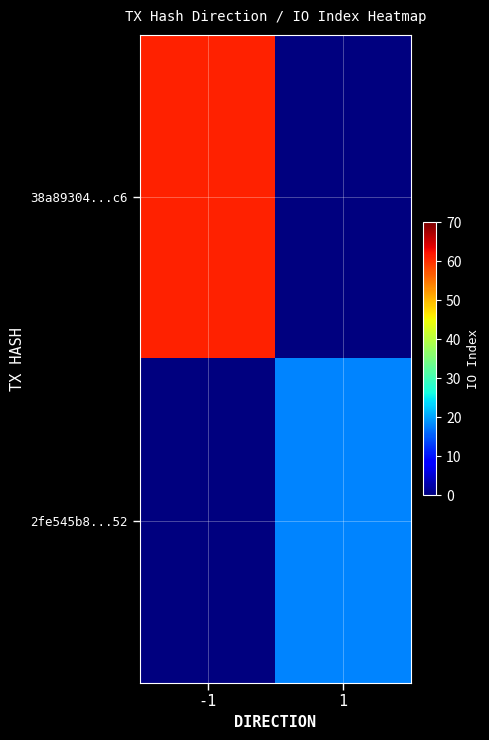

At how many categories does at least one series exceed 30?

1